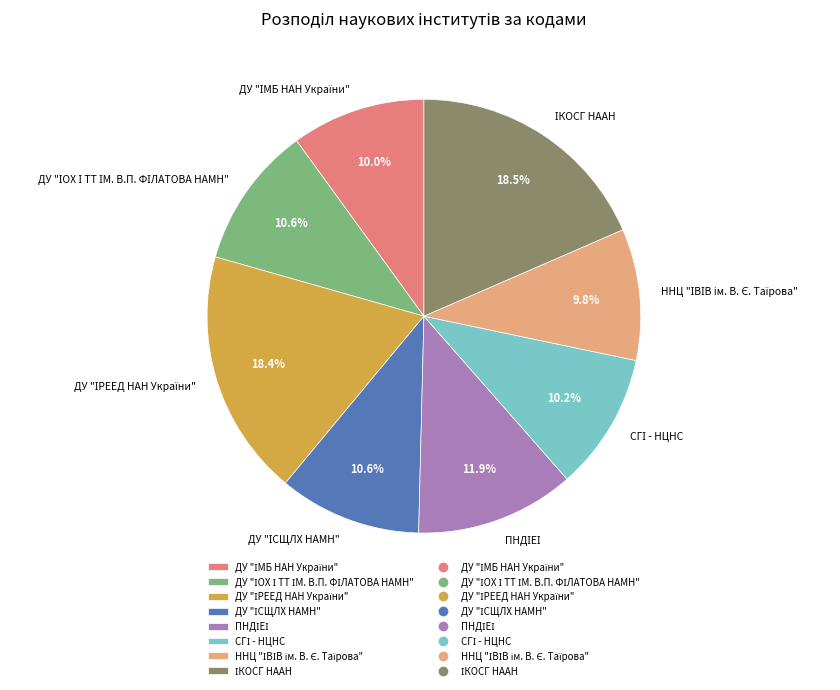

Is there any slice that represents more than half of the pie?

No